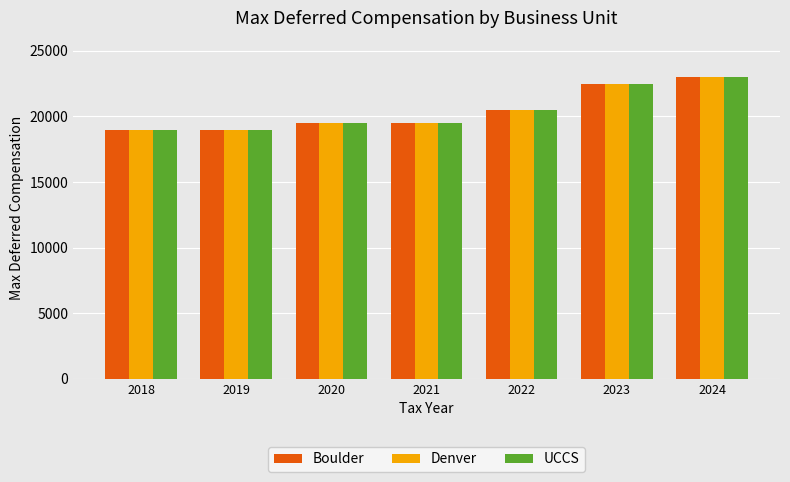

At how many categories does at least one series exceed 20183?

3